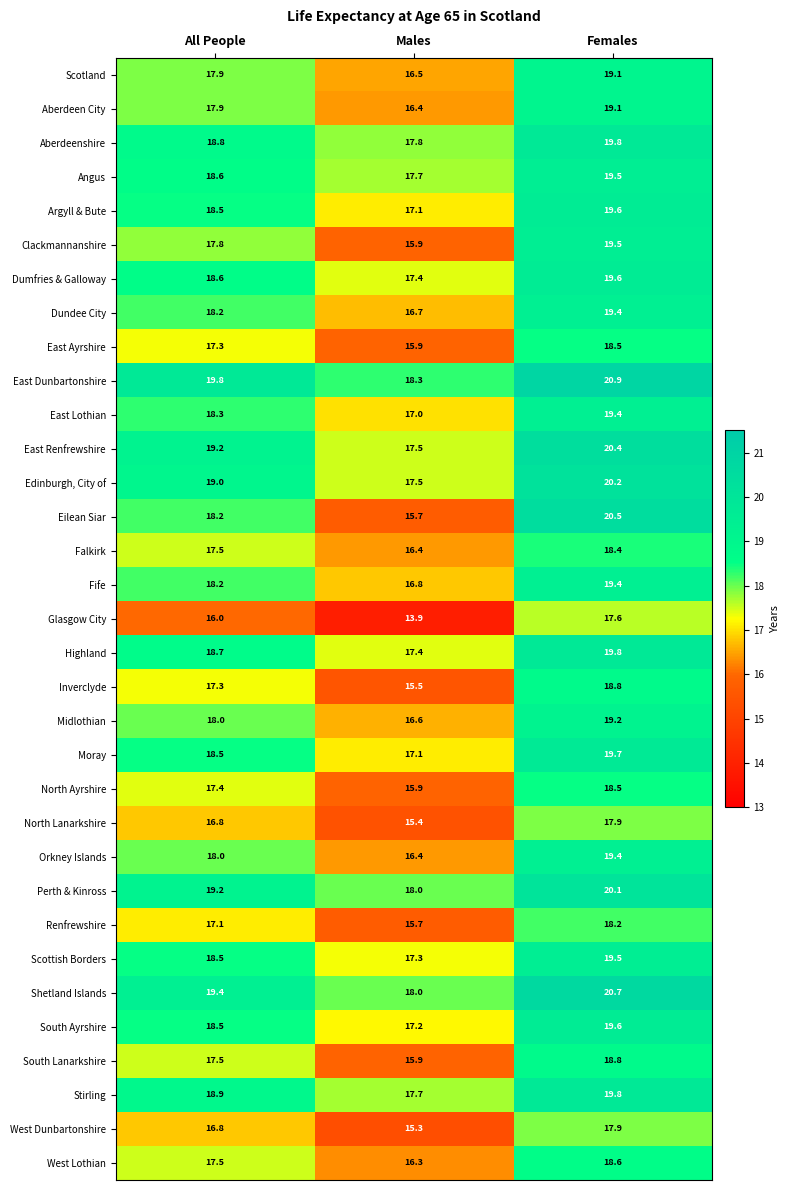

What is the sum of the East Ayrshire values at All People and Males?

33.2